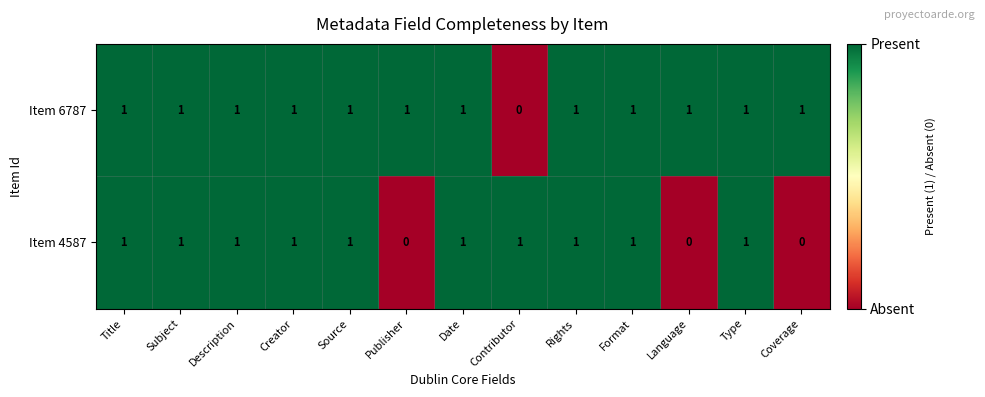

True or false: Item 4587 has a value of 2 at Source.

False